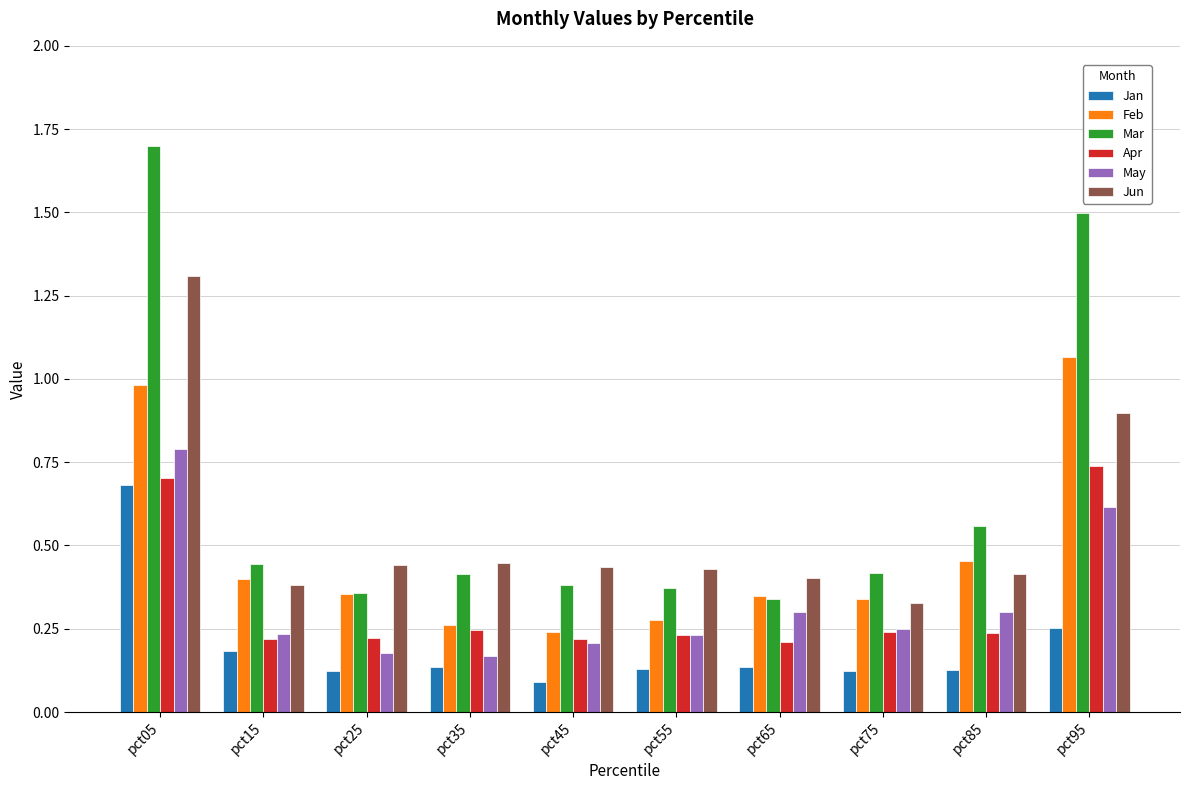

What is the maximum value for Mar?

1.7